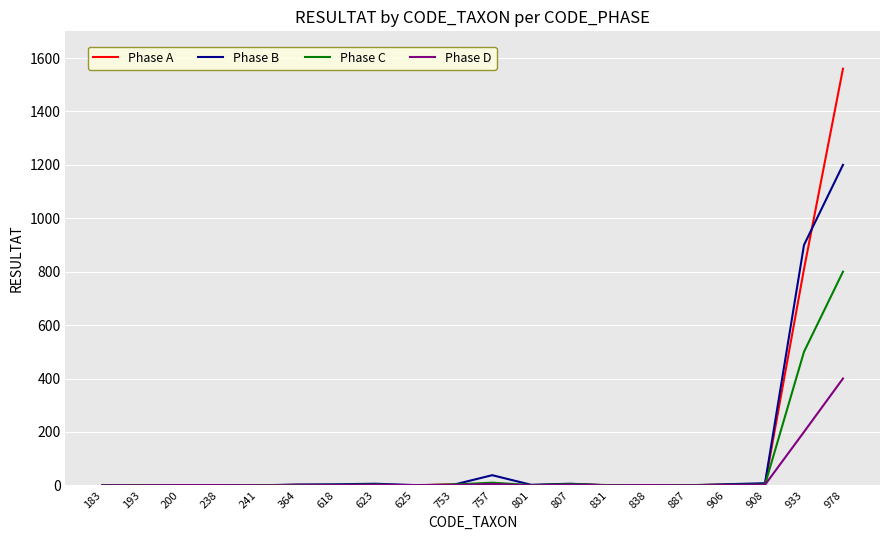

Rank the series by their maximum value, from highest to lowest.

Phase A, Phase B, Phase C, Phase D